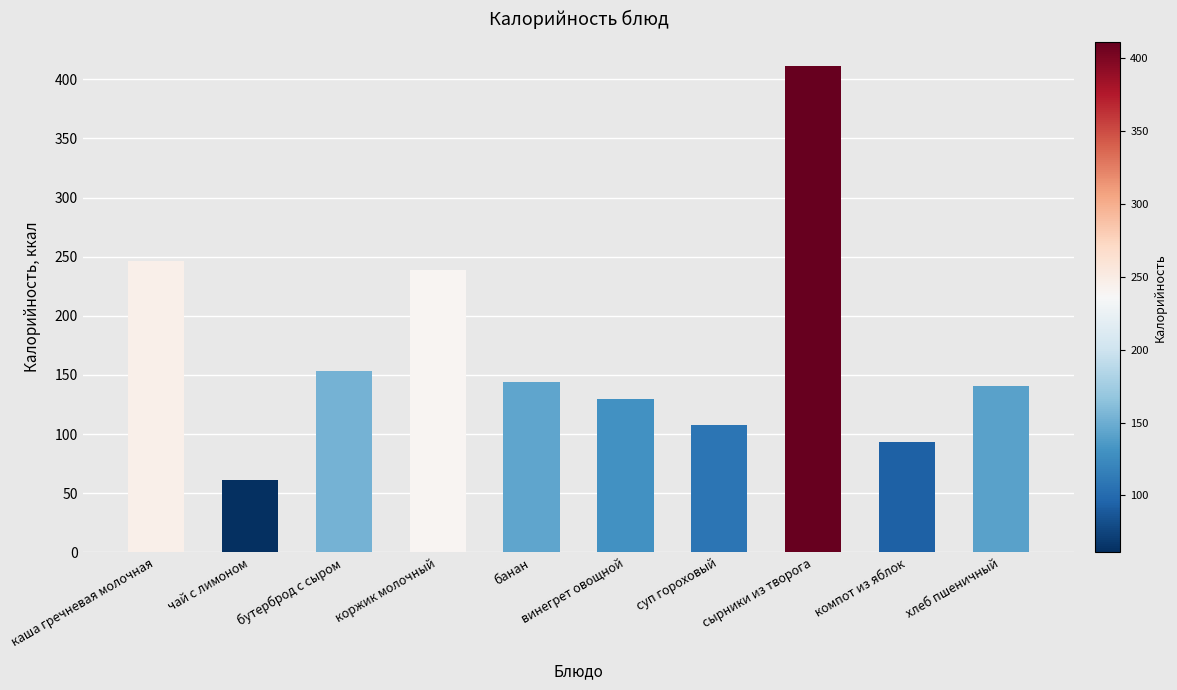

Does the chart contain any negative values?

No